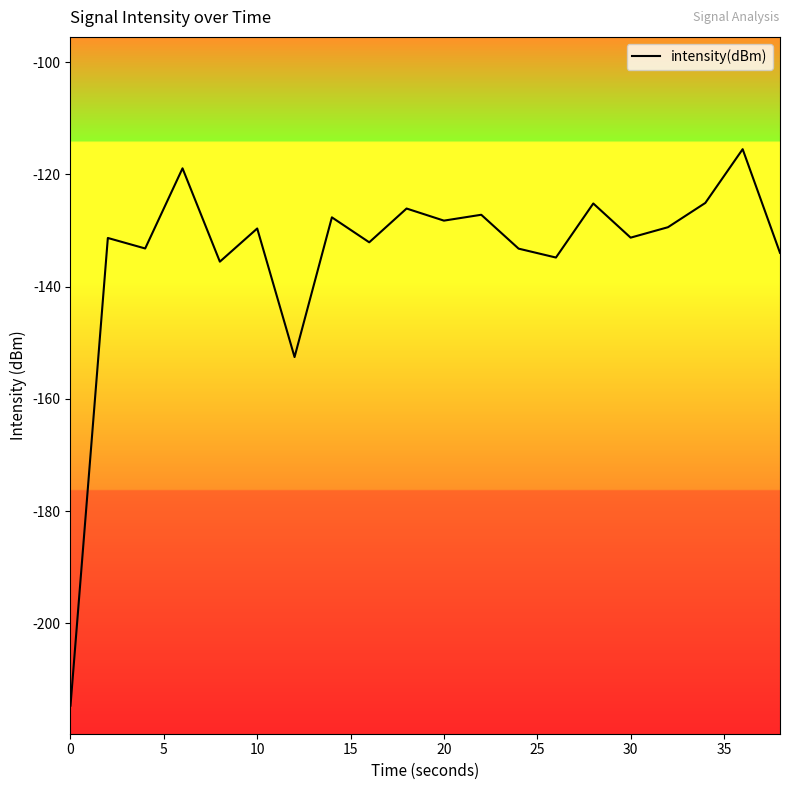

What is the smallest value displayed?

-214.6